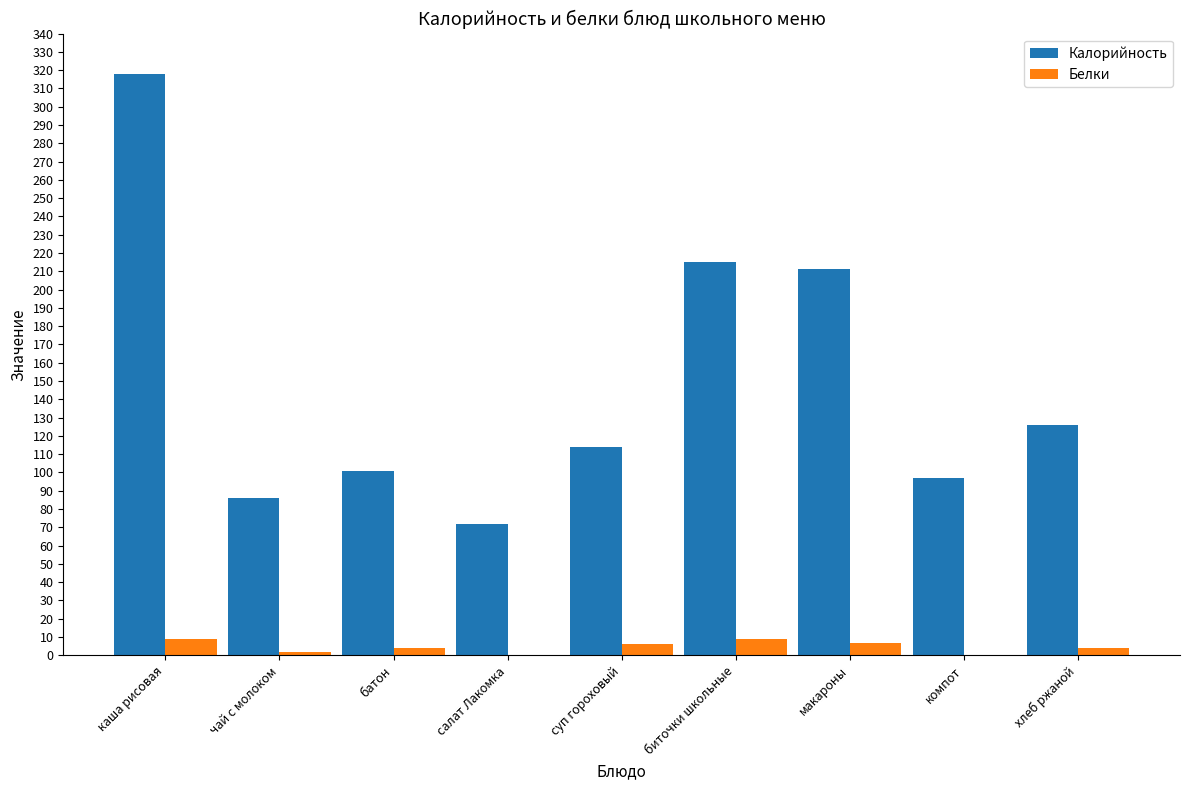

How many groups of bars are there?

9